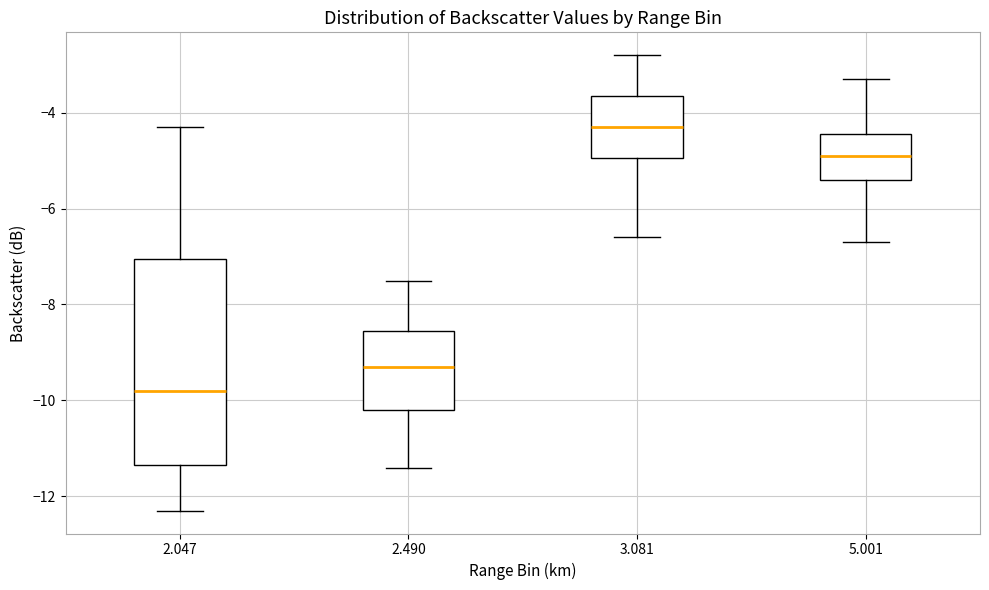

Reading left to right, read every box against the y-axis: the position of its median line, the range the box covers, and the ends of its whiskers. The values are not printed on the chart, so give them approximately, as read against the axis.

2.047: median -9.8, box -11.4 to -7.0, whiskers -12.2 to -4.2
2.490: median -9.2, box -10.2 to -8.6, whiskers -11.4 to -7.4
3.081: median -4.2, box -5.0 to -3.6, whiskers -6.6 to -2.8
5.001: median -4.8, box -5.4 to -4.4, whiskers -6.6 to -3.2